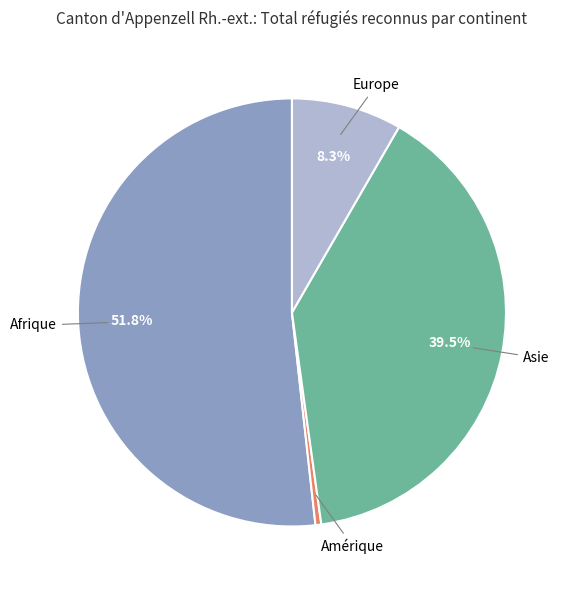

Do Europe and Afrique together represent more than half of the pie?

Yes